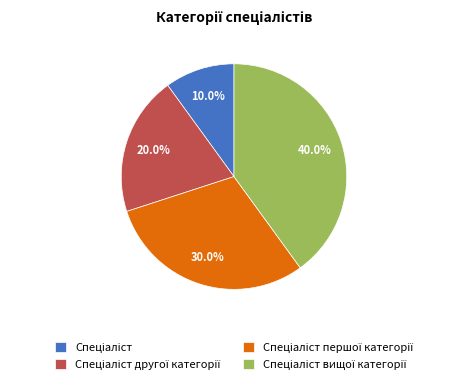

Does any single category account for the majority?

No